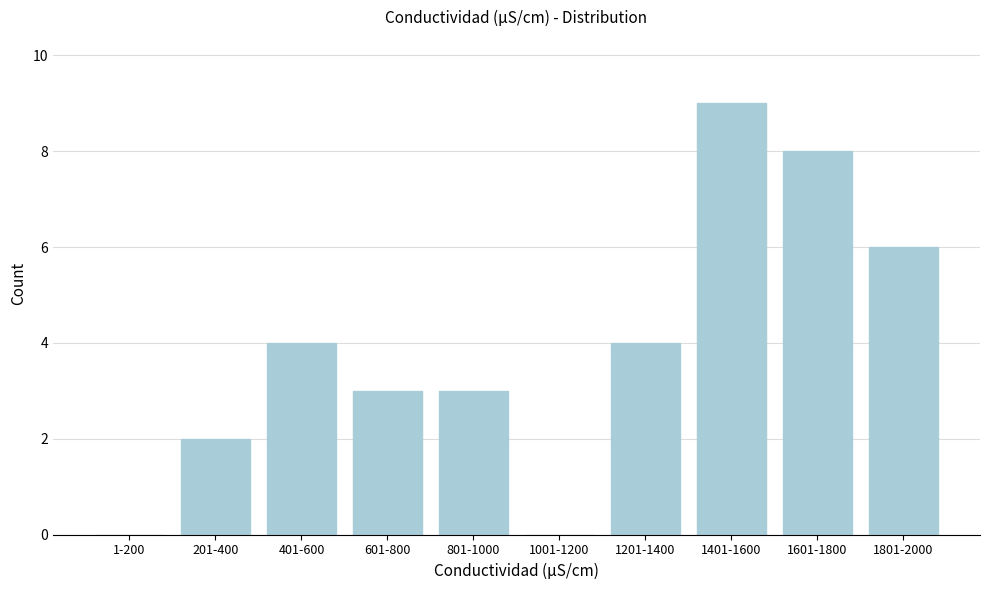

Reading left to right, list all the values displayed in this chart.

1-200=0	201-400=2	401-600=4	601-800=3	801-1000=3	1001-1200=0	1201-1400=4	1401-1600=9	1601-1800=8	1801-2000=6